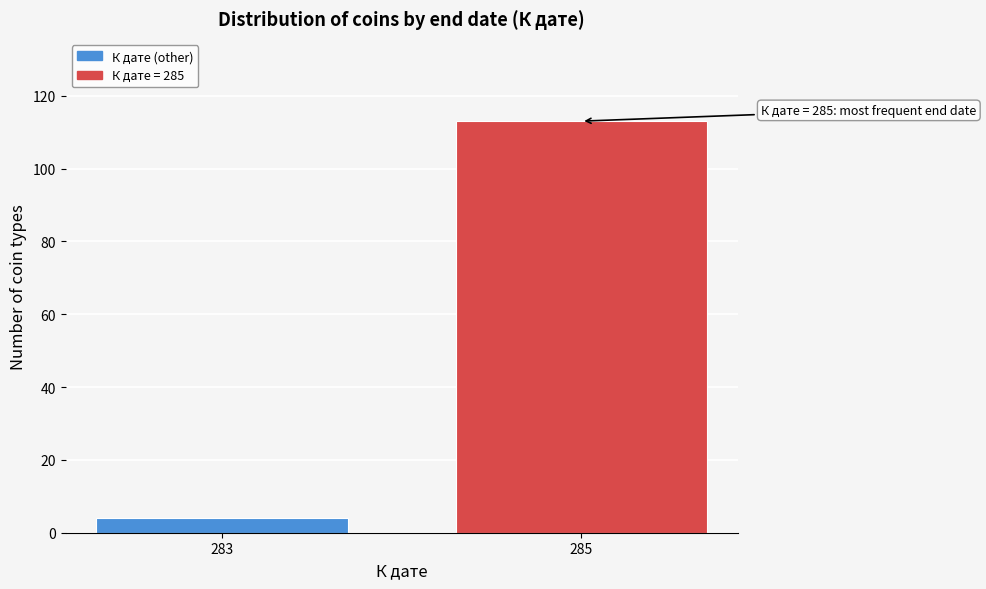

Reading right to left, transcribe all the data shown in this chart.

113	4